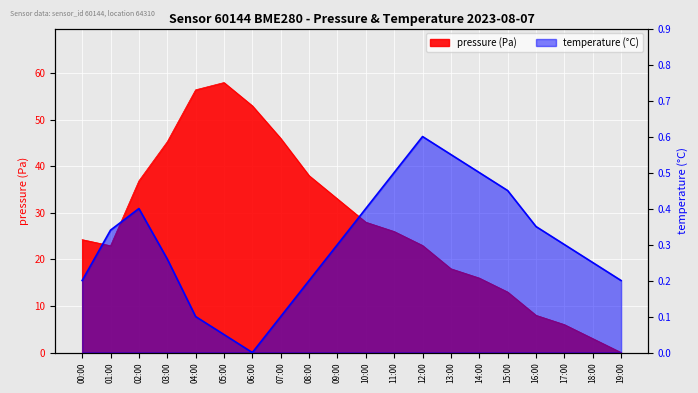

True or false: the data shows 0.5 at 11:00.

True